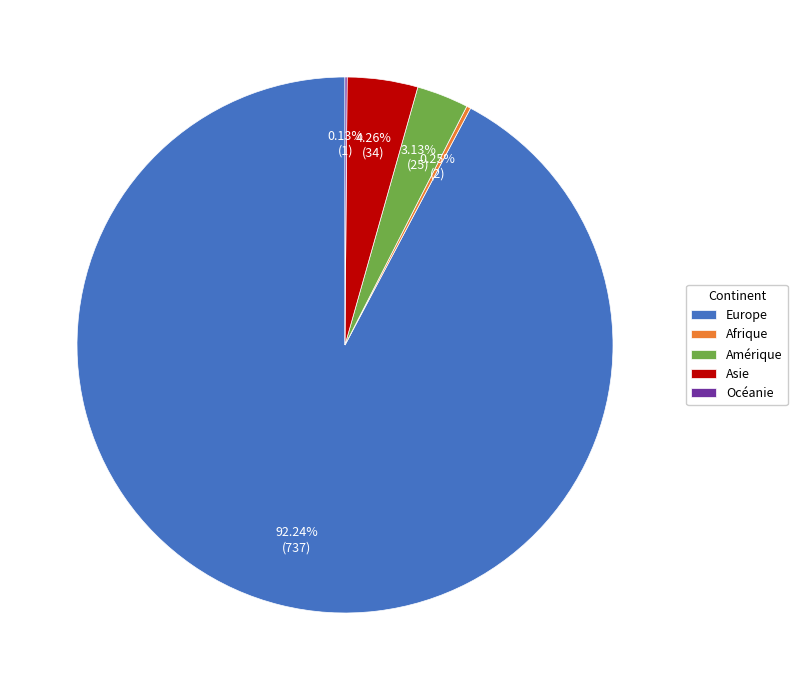

Is there a majority slice in this chart?

Yes